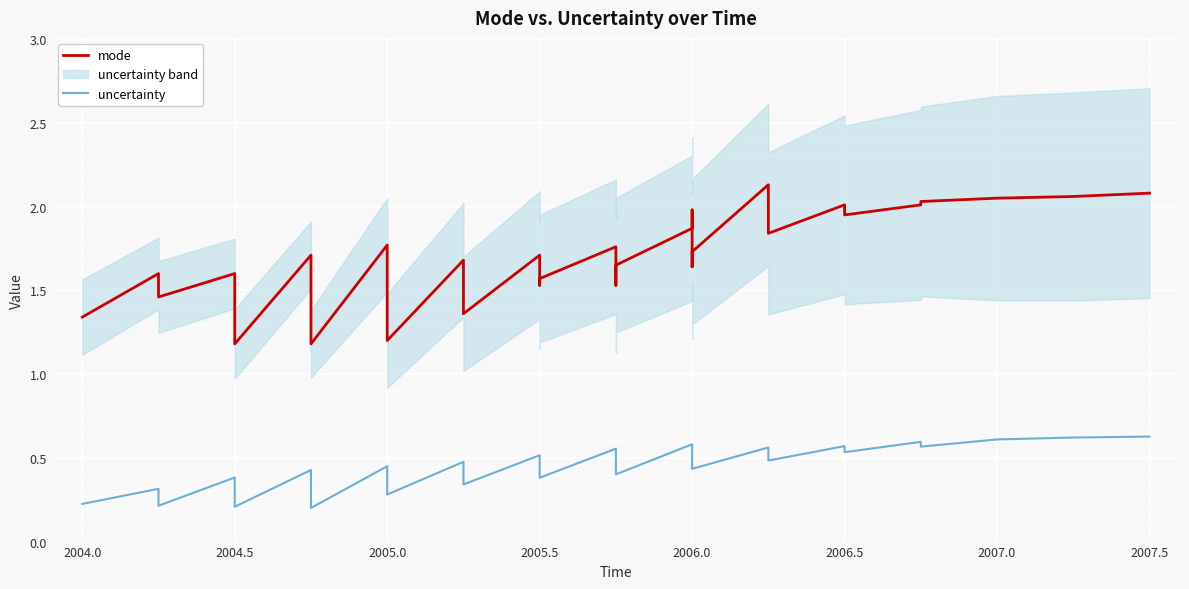

Which series has the largest range (max minus min)?

mode